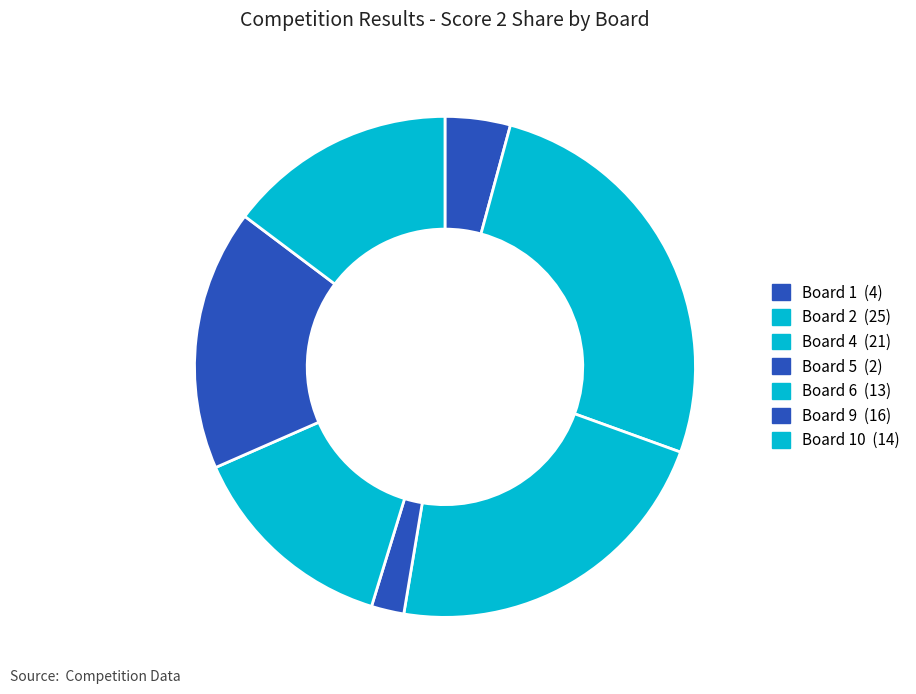

How many slices are in this pie chart?

7